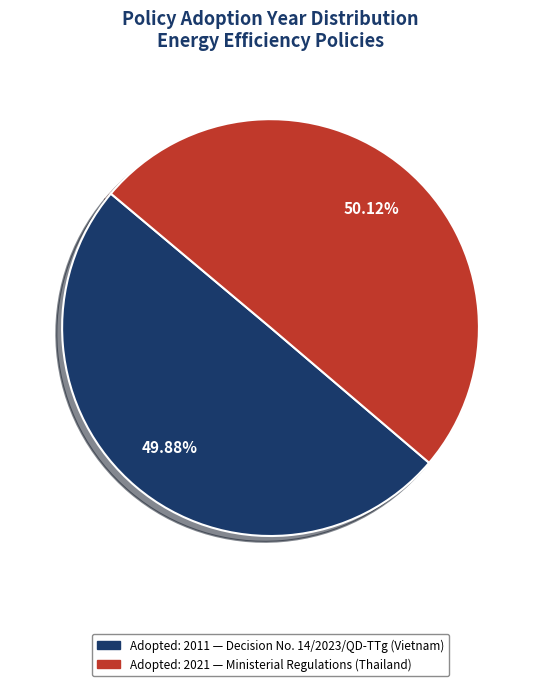

Does any single category account for the majority?

Yes